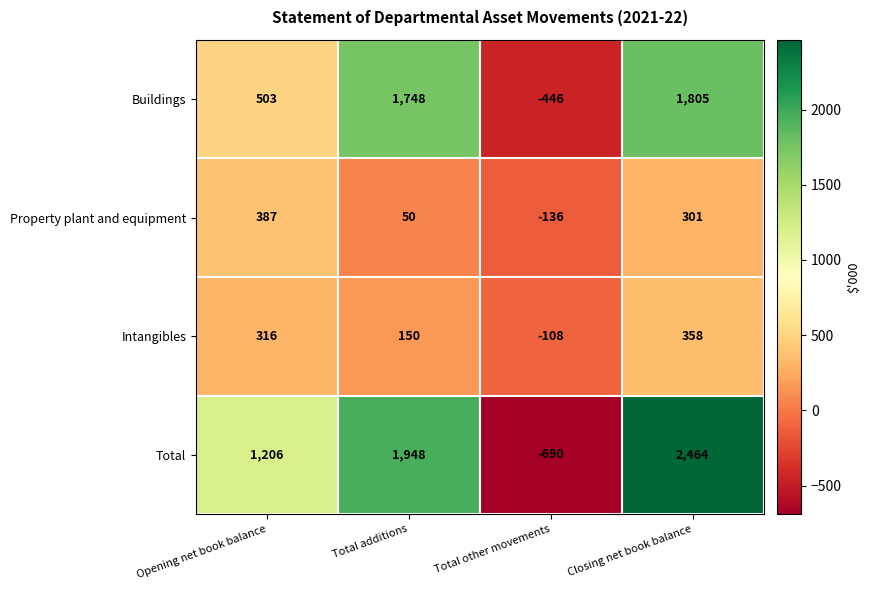

At which category is the sum across all series the highest?

Closing net book balance